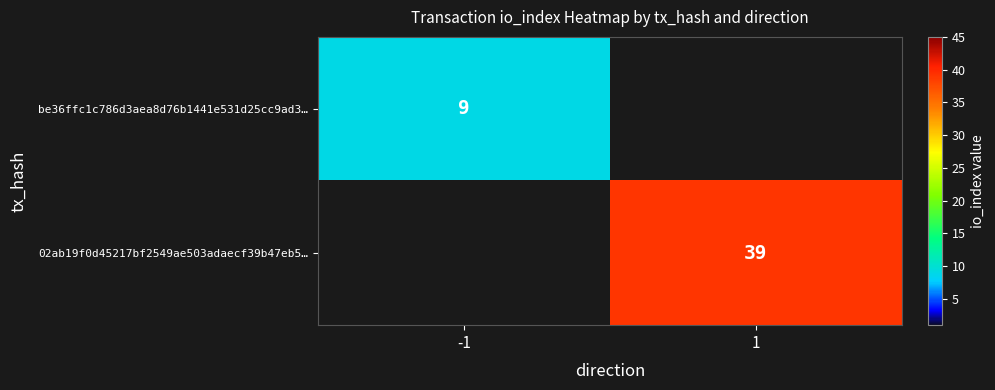

Is the value of be36ffc1c786d3aea8d76b1441e531d25cc9ad3… at -1 greater than the value of 02ab19f0d45217bf2549ae503adaecf39b47eb5… at 1?

No